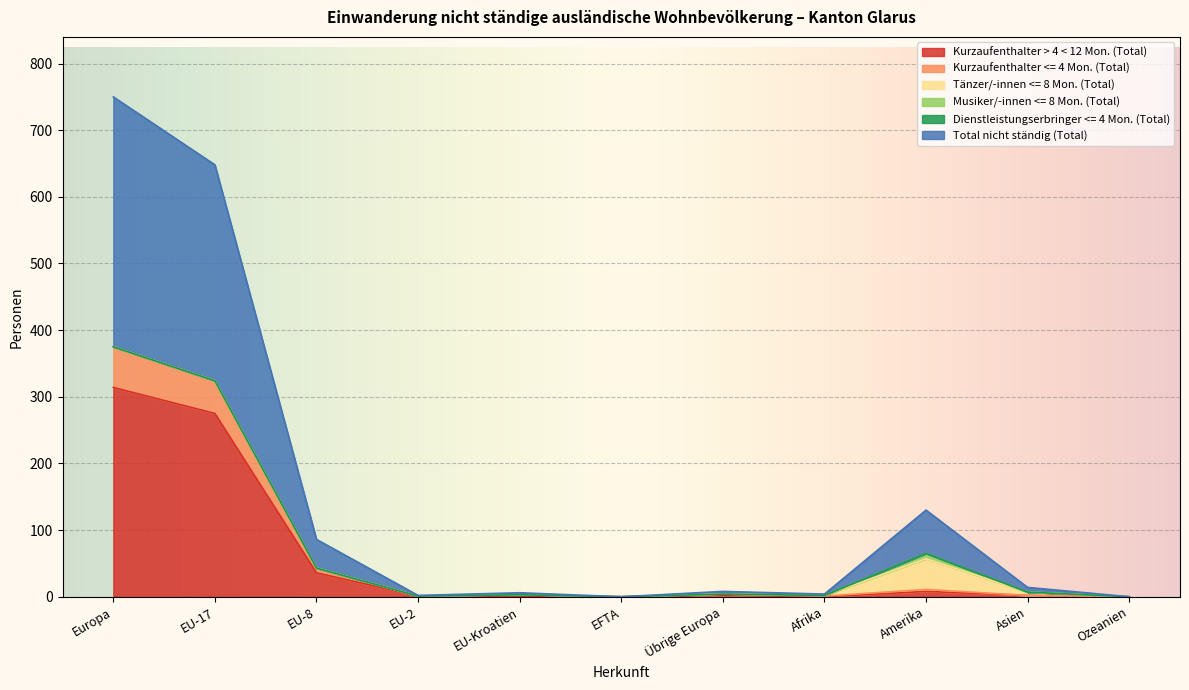

Where does the Kurzaufenthalter > 4 < 12 Mon. (Total) series first go above 2?

Europa